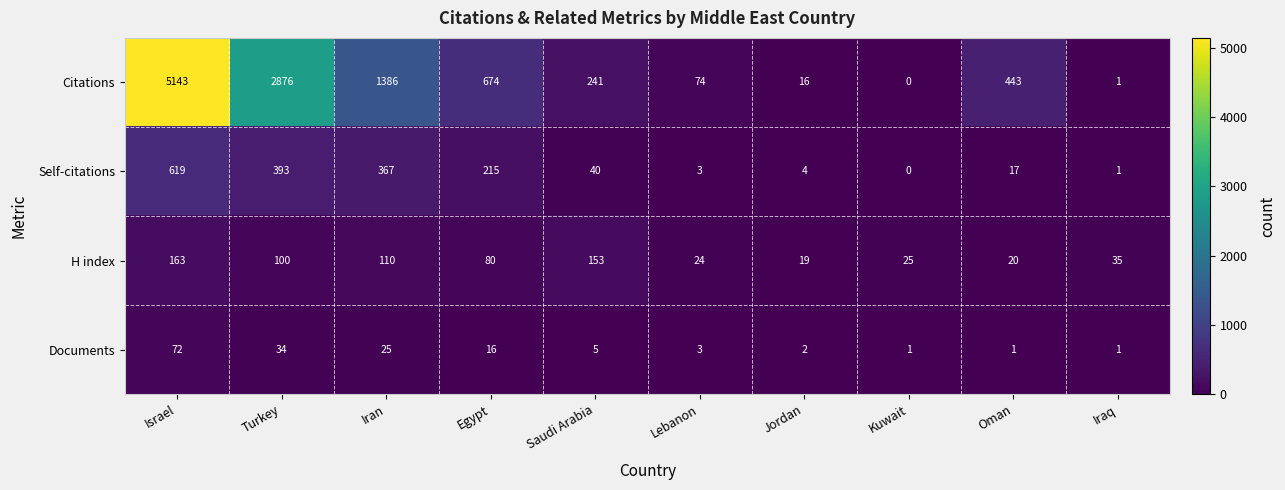

Where is Citations nearest to the value 2571?

Turkey